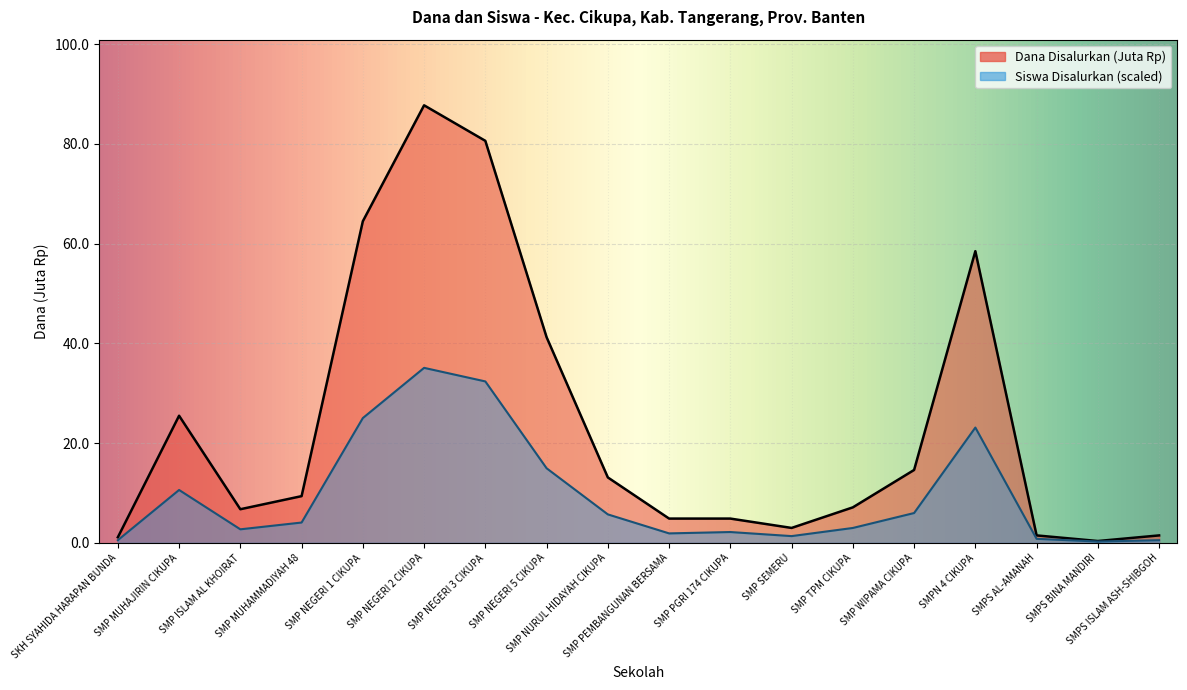

Which label corresponds to the smallest value in the chart?

SMPS BINA MANDIRI